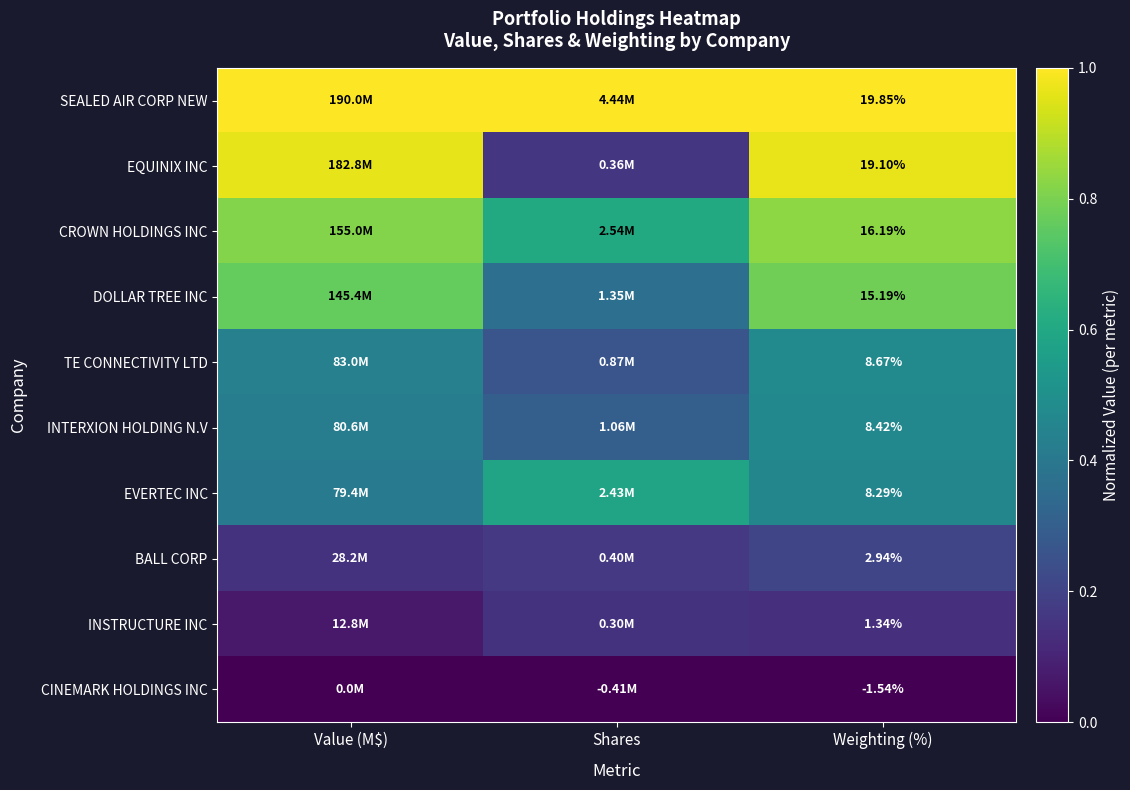

Rank the series at Weighting (%) from highest to lowest value.

SEALED AIR CORP NEW, EQUINIX INC, CROWN HOLDINGS INC, DOLLAR TREE INC, TE CONNECTIVITY LTD, INTERXION HOLDING N.V, EVERTEC INC, BALL CORP, INSTRUCTURE INC, CINEMARK HOLDINGS INC